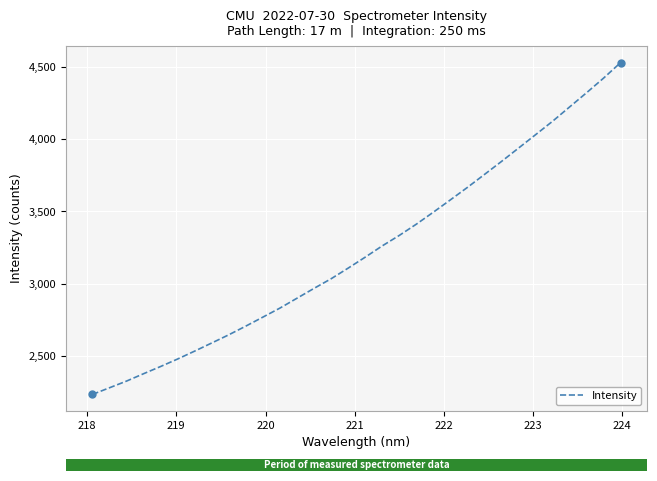

What is the minimum value shown in the chart?

2237.1